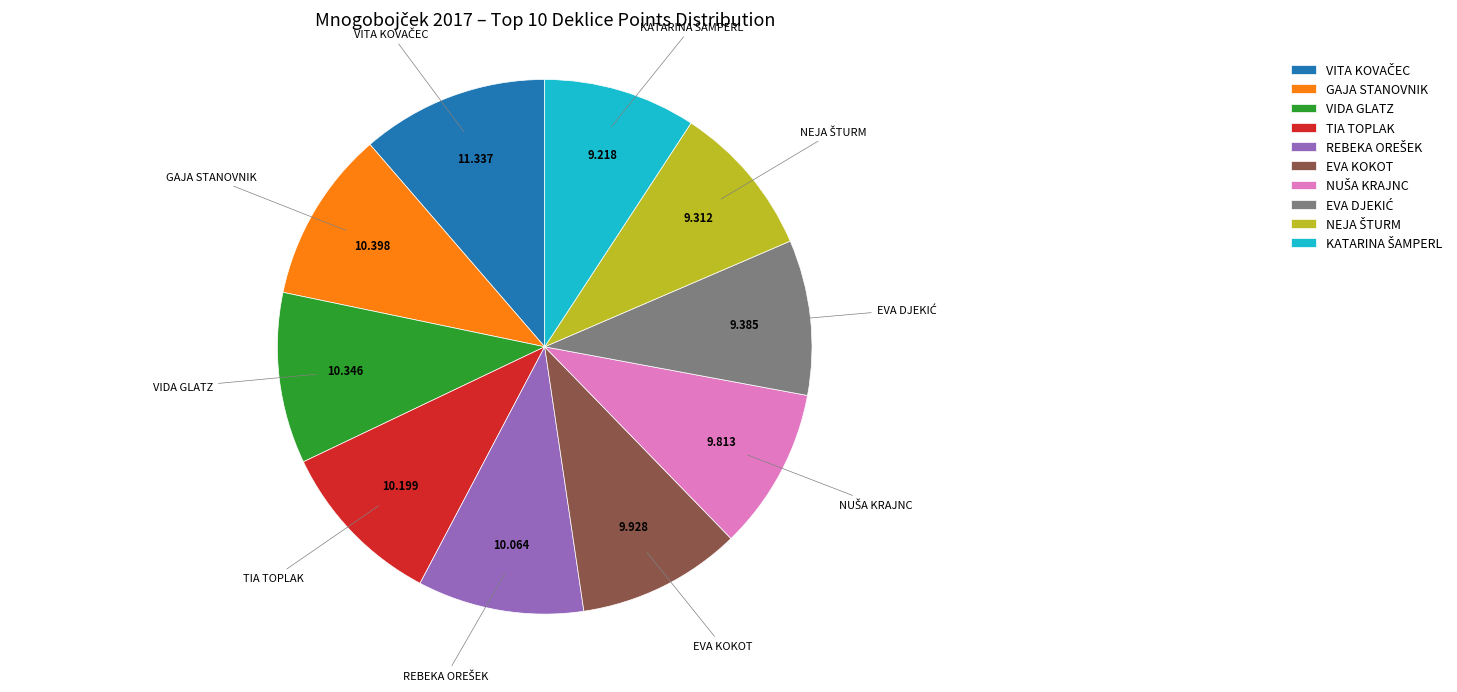

Is the sum of EVA KOKOT and TIA TOPLAK greater than half?

No